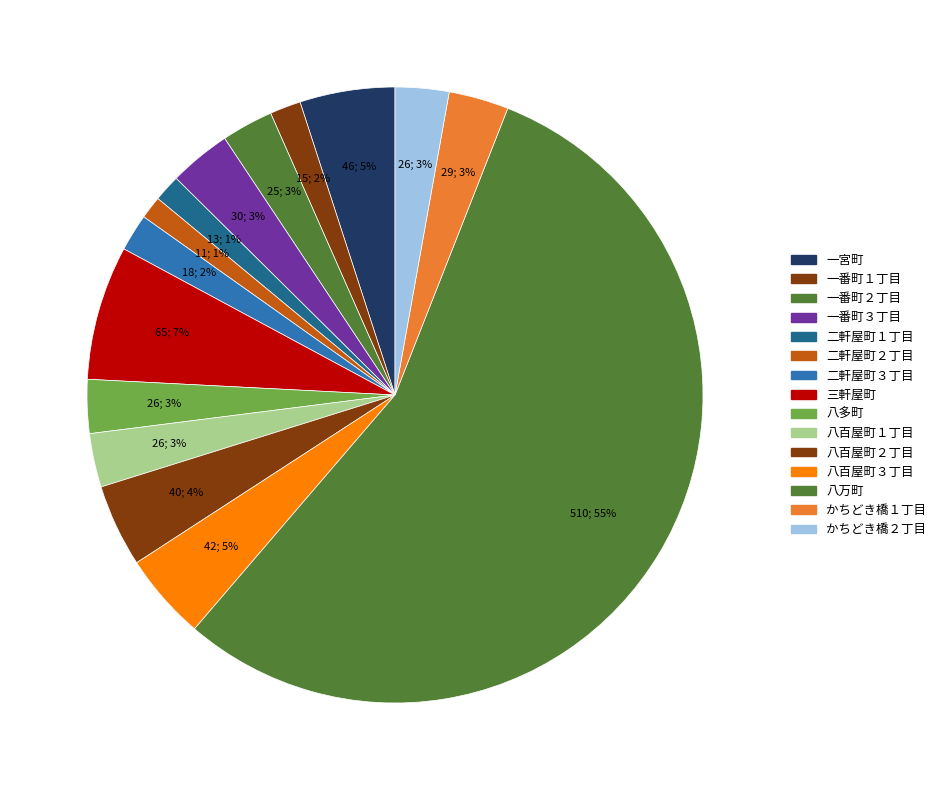

How many segments does this pie chart have?

15